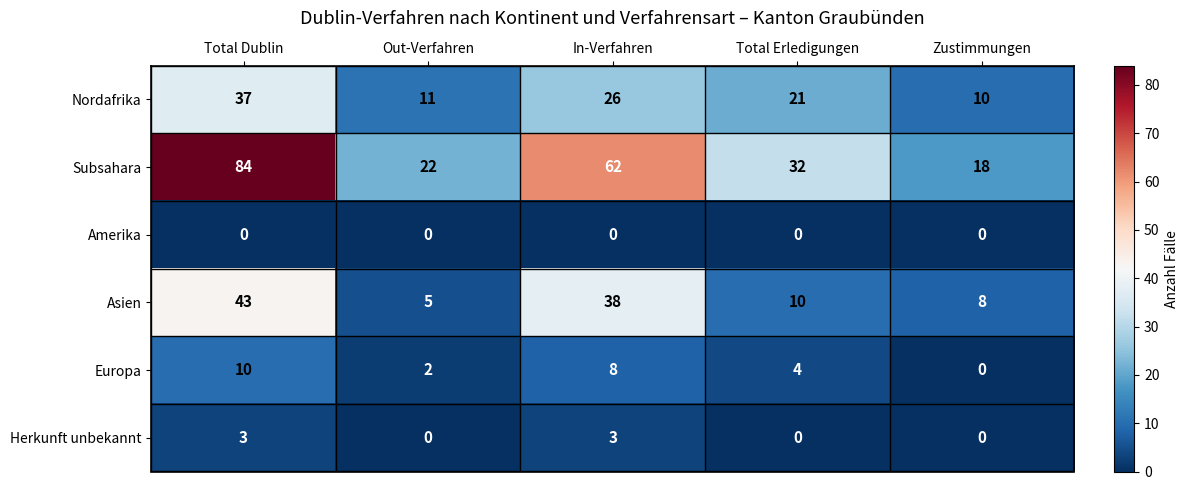

Where does the Nordafrika series first go above 21?

Total Dublin